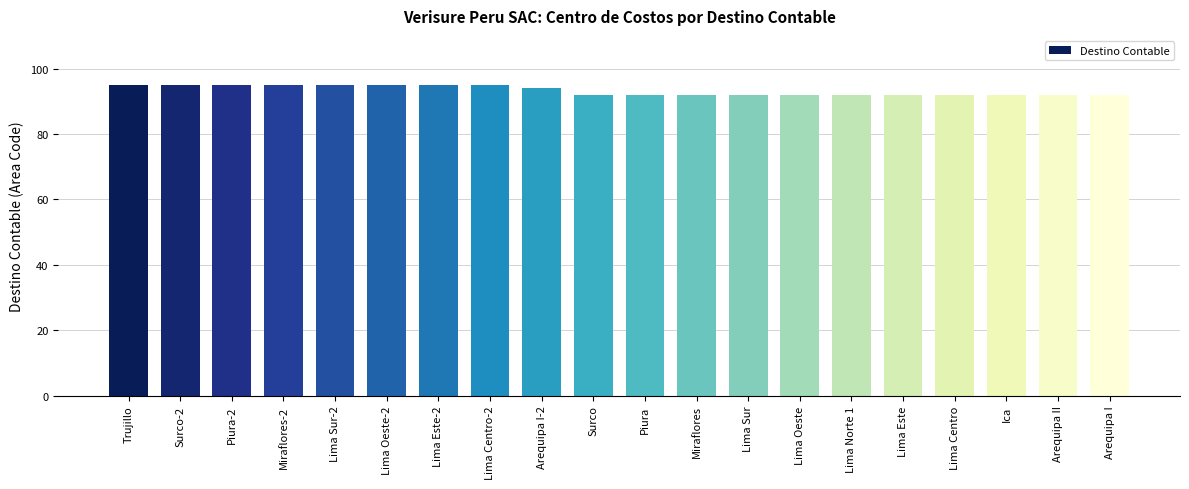

What is the sum of all values?

1866